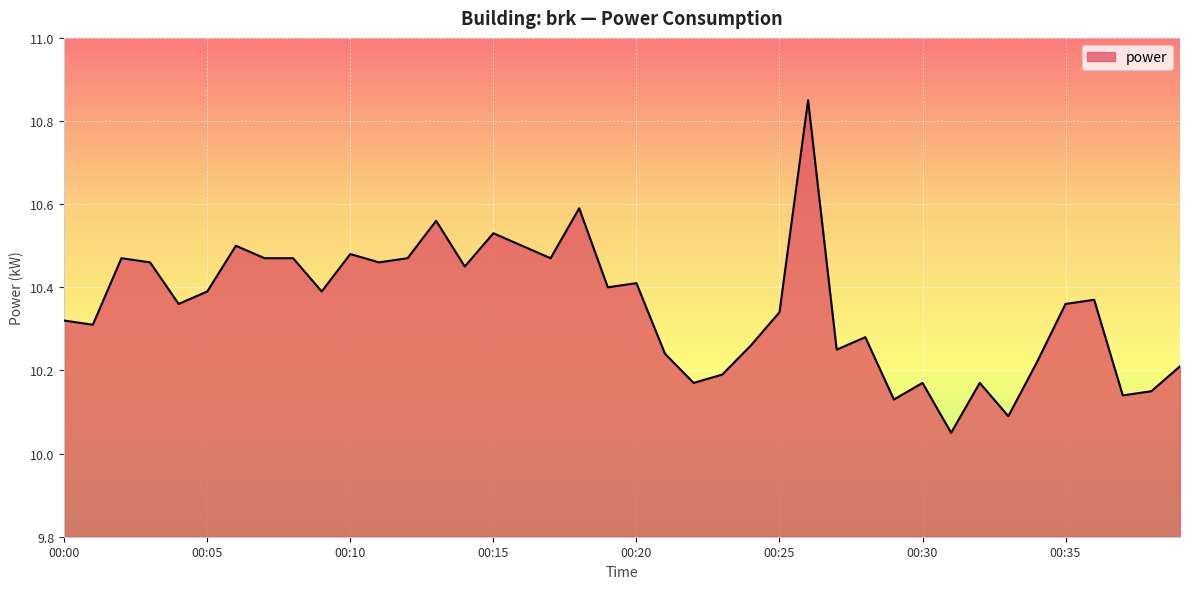

Where is the data nearest to the value 10?

00:31